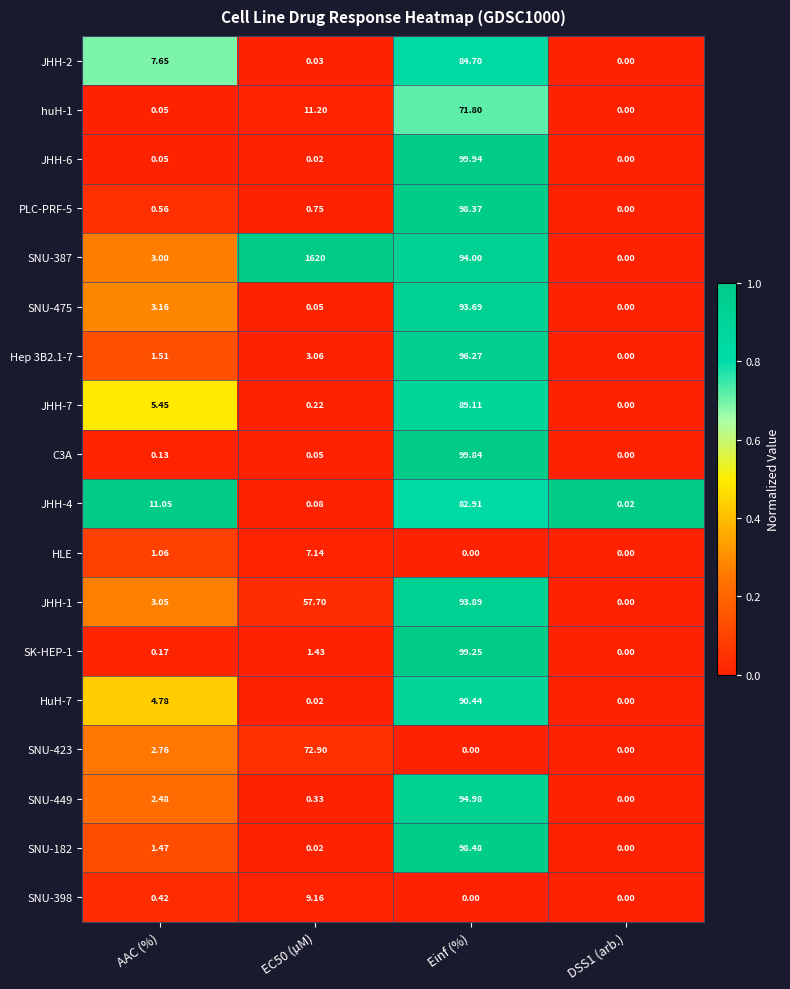

Which category has the highest value in the JHH-7 series?

Einf (%)